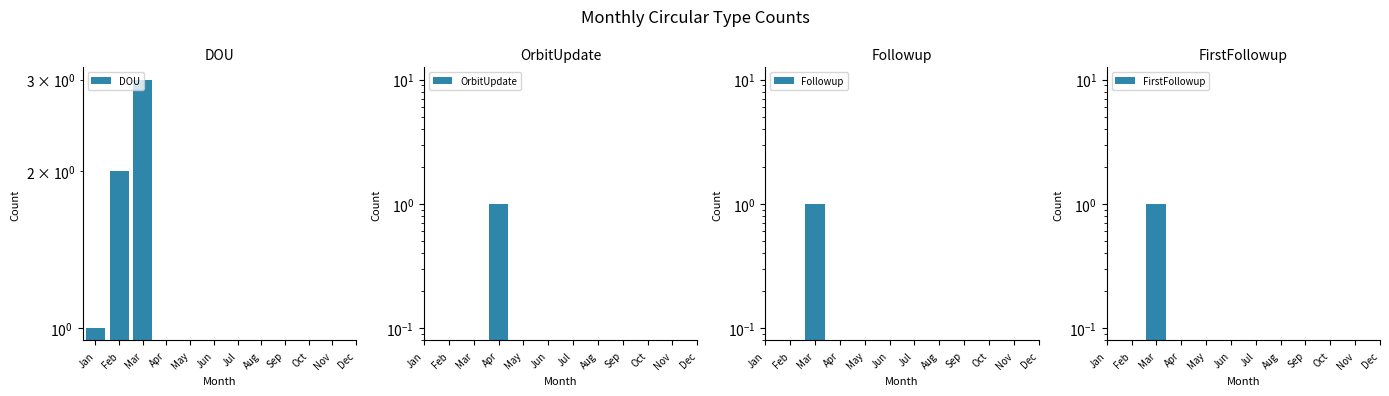

How many bars are there in each group?

4